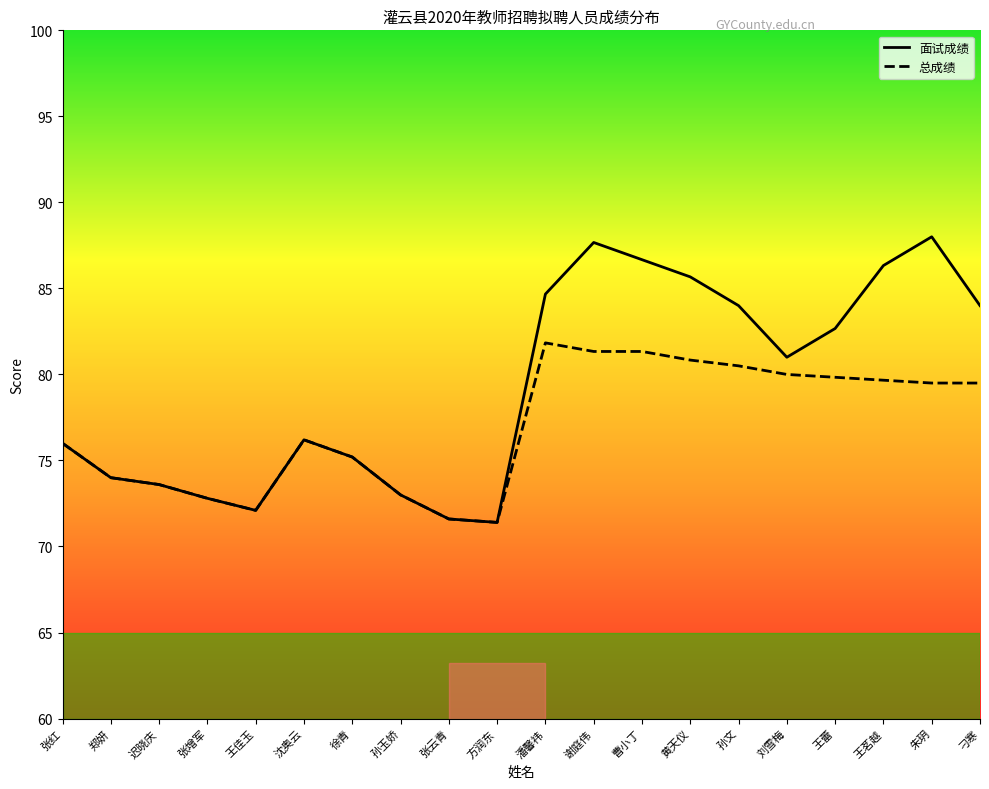

Where does the 面试成绩 series first go above 81?

潘馨祎